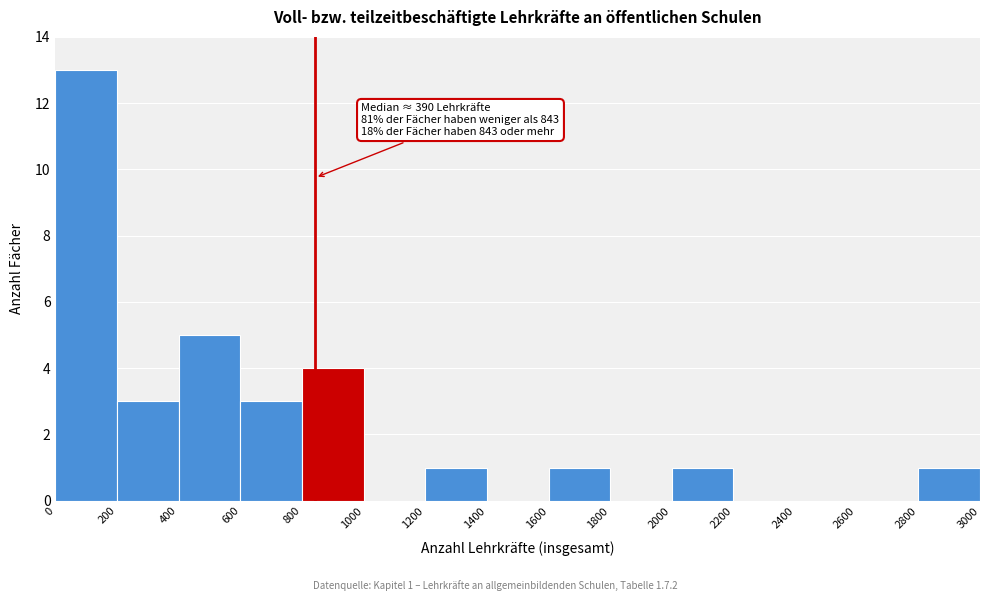

Over which range of the x-axis is the bar tallest?

0 to 200